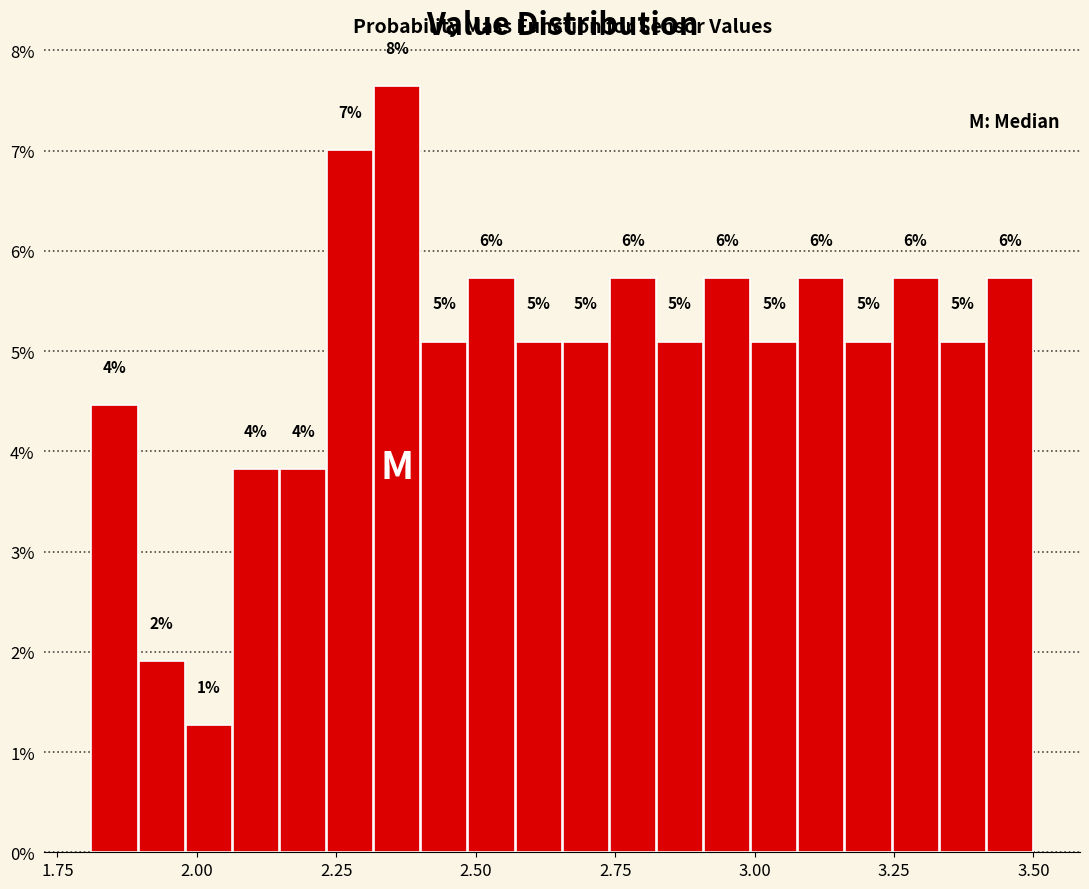

Around what value on the x-axis is the tallest bar? Give the approximate position of its centre, as read against the axis.

2.35